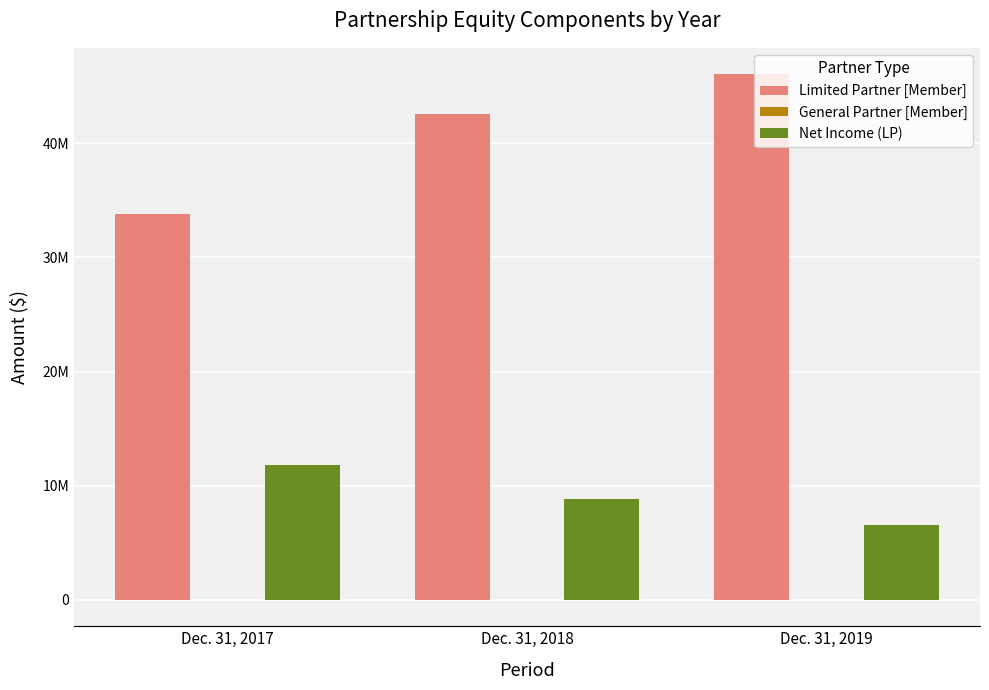

Does the chart contain stacked bars?

No